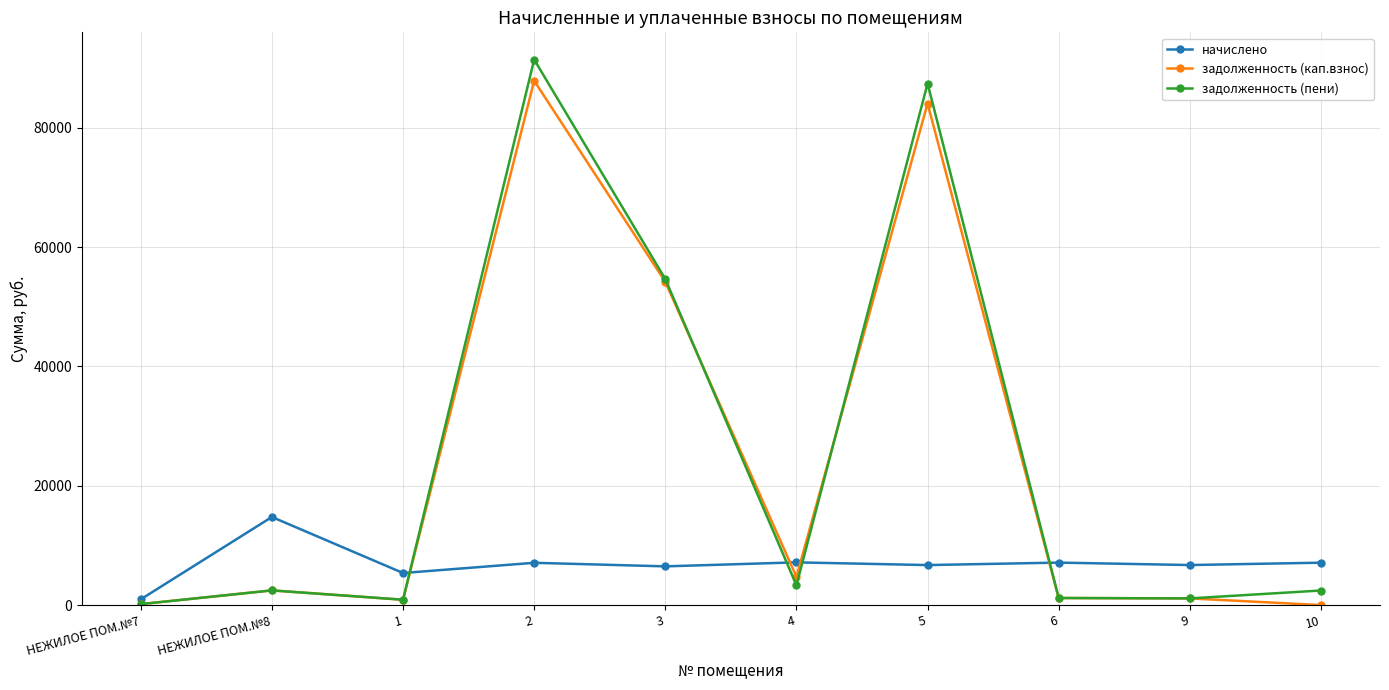

What is the difference between the highest and lowest values at 2?

84326.8